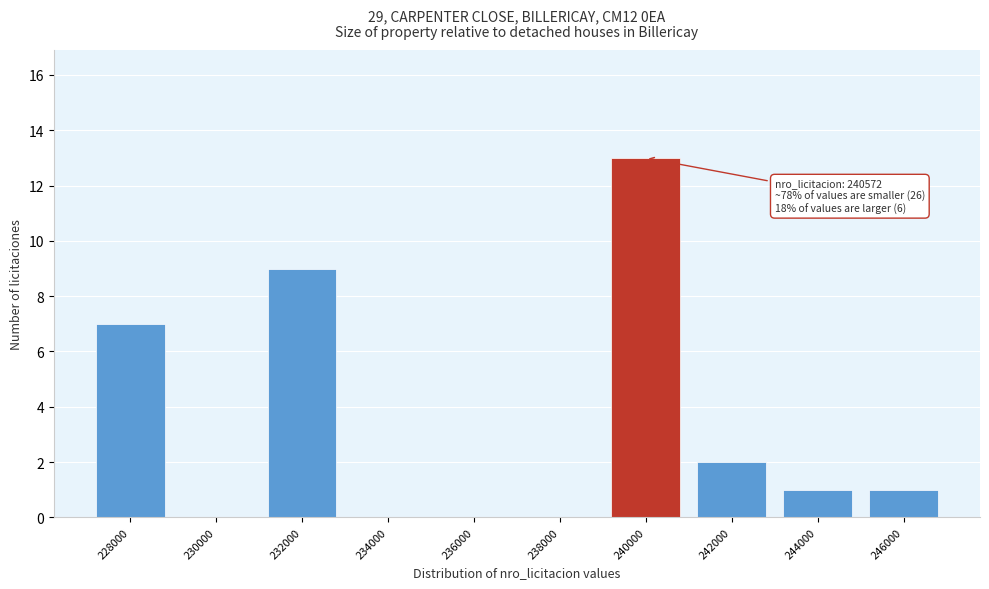

Reading right to left, what are all the values shown in this chart?

246000=1	244000=1	242000=2	240000=13	238000=0	236000=0	234000=0	232000=9	230000=0	228000=7